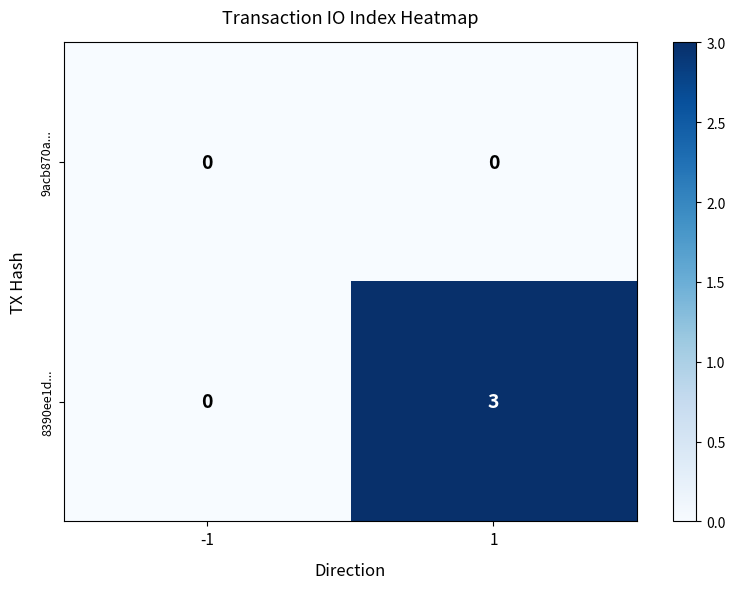

What is the maximum value for 8390ee1d...?

3